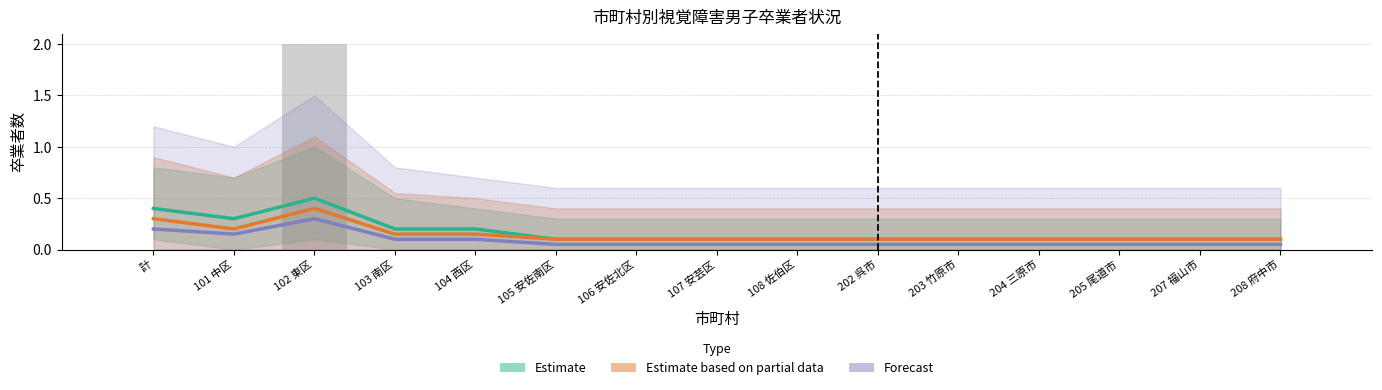

What is the value of the Estimate based on partial data bar at the 2nd from the left?

0.2